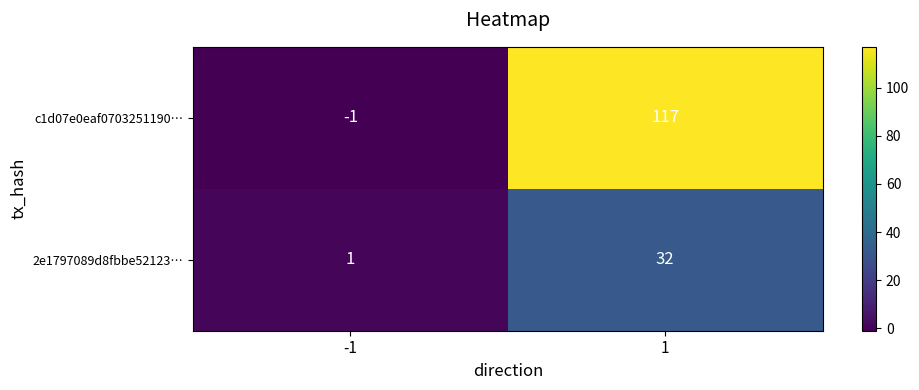

What is the difference between the highest and lowest values at -1?

2